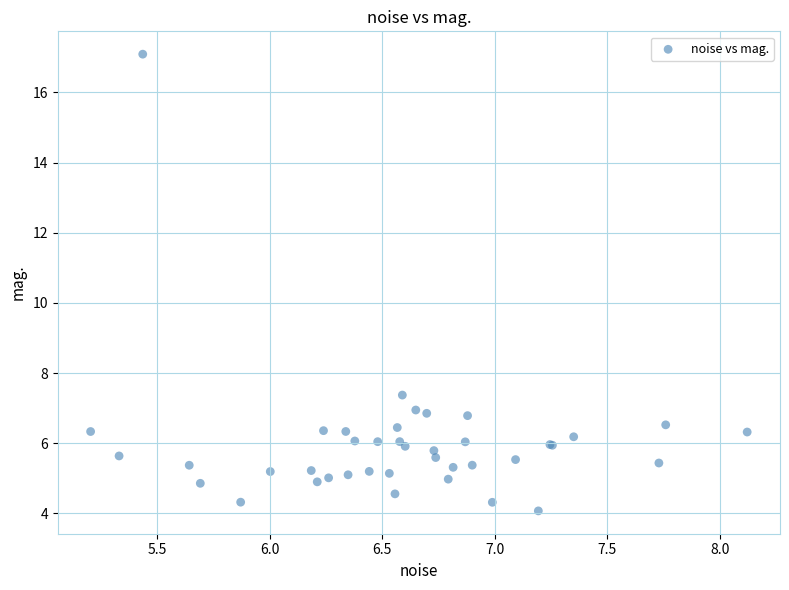

What Y value in the scatter plot is closest to 10?

7.4